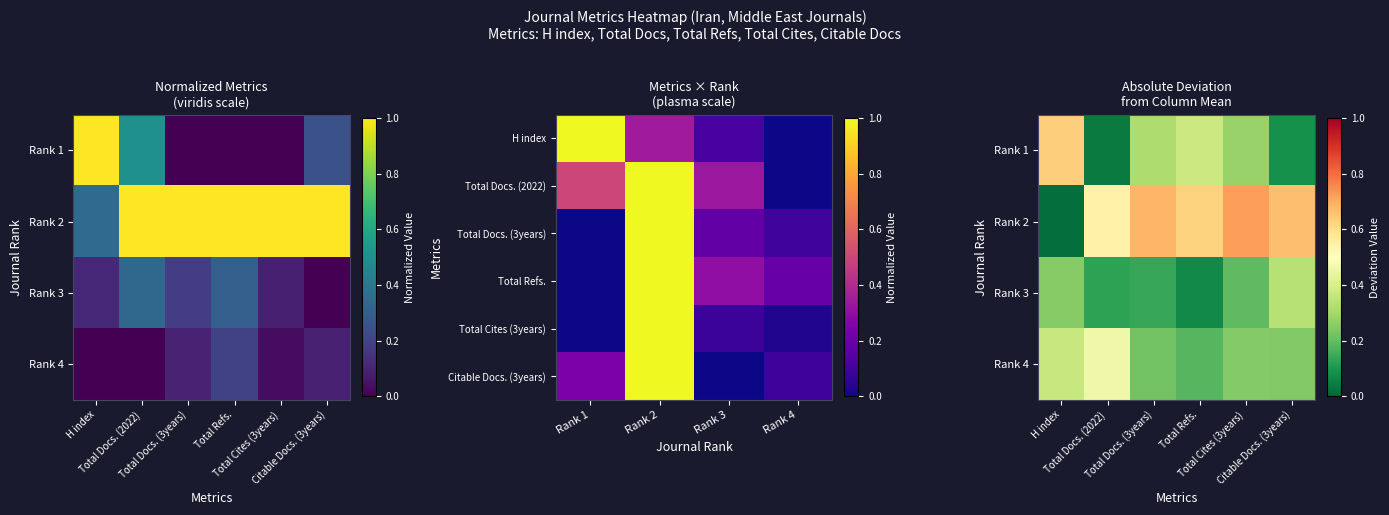

Between Rank 2 and Rank 4, which is larger?

Rank 2